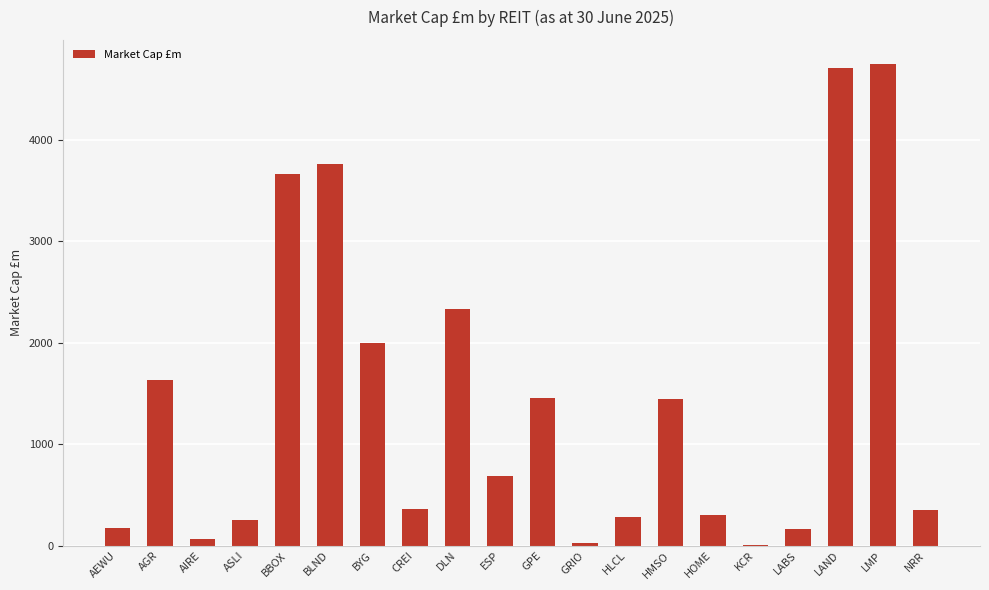

Read the value at LAND.

4700.6